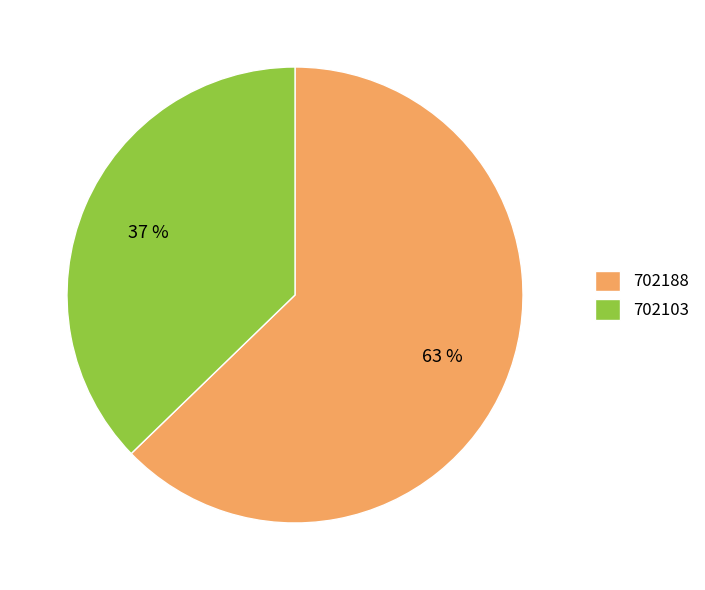

What is the smallest slice in the pie chart?

702103